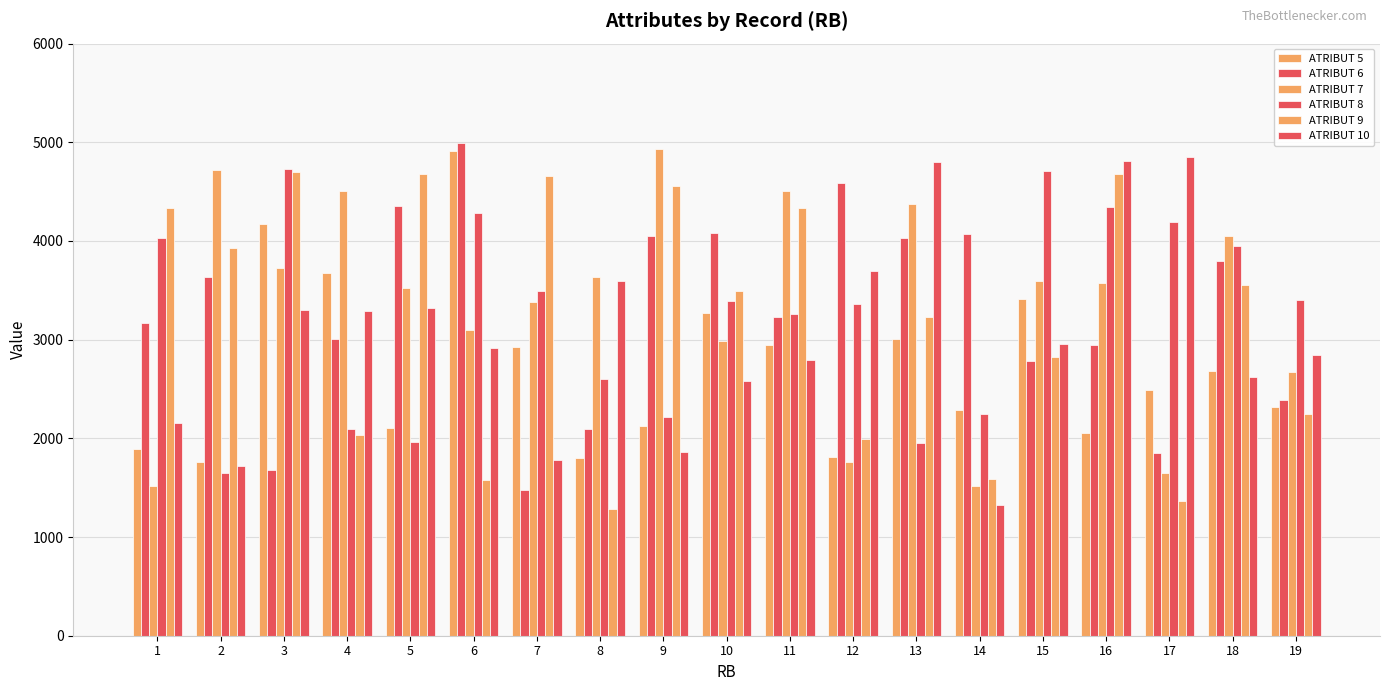

The value of ATRIBUT 6 at 14 is 6353. True or false?

False